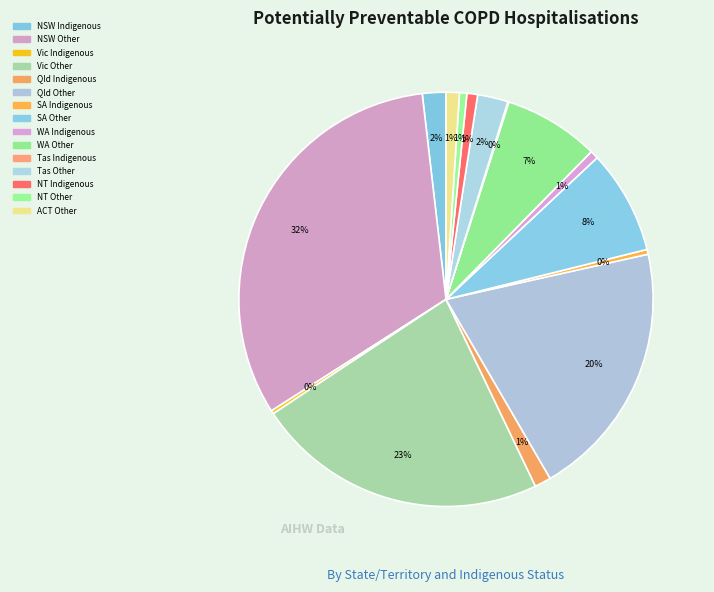

Rank the categories by value from lowest to highest.

Tas Indigenous, Vic Indigenous, SA Indigenous, NT Other, WA Indigenous, NT Indigenous, ACT Other, Qld Indigenous, NSW Indigenous, Tas Other, WA Other, SA Other, Qld Other, Vic Other, NSW Other